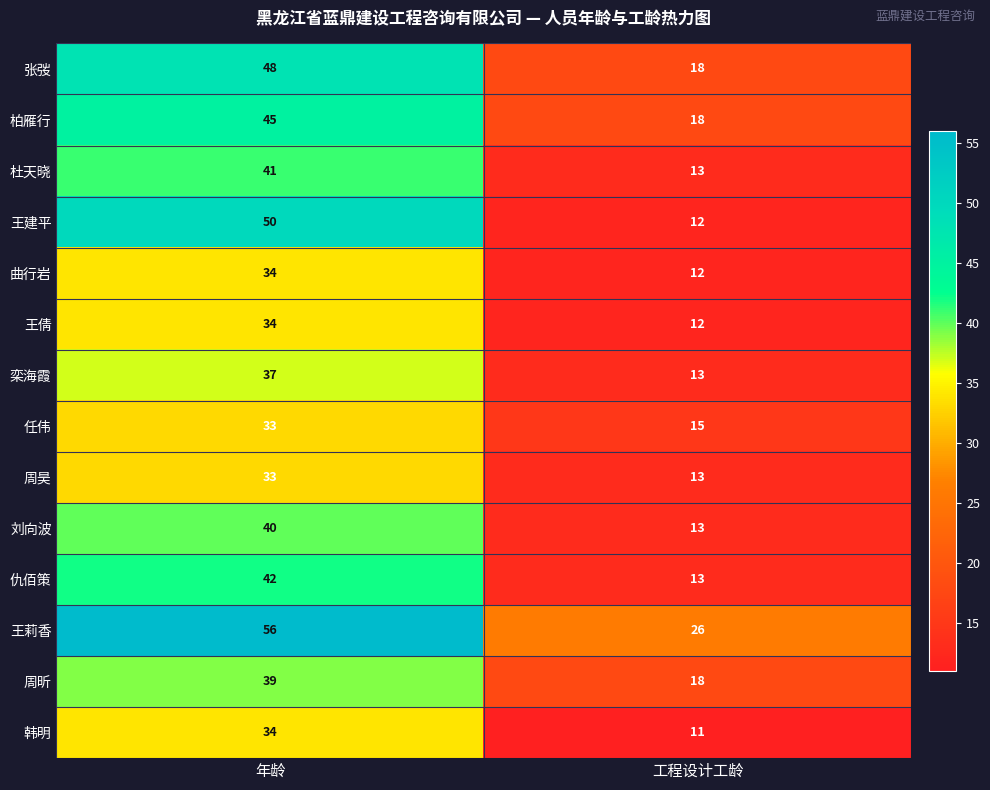

At which label is 刘向波 closest to 26?

工程设计工龄